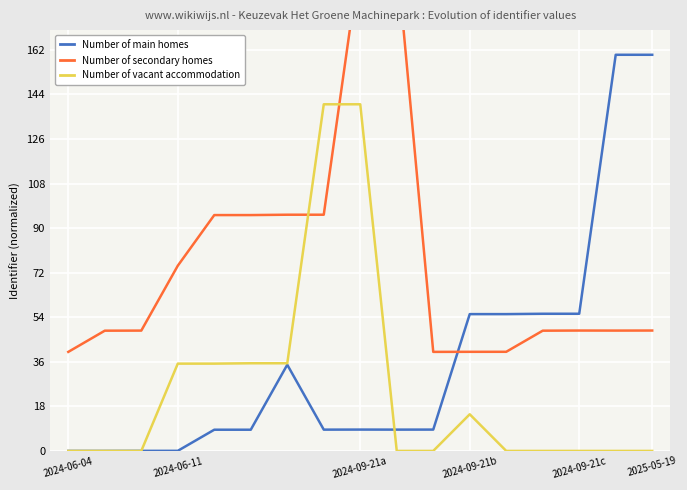

Between 2024-09-21c and 2024-06-11, which is larger?

2024-09-21c